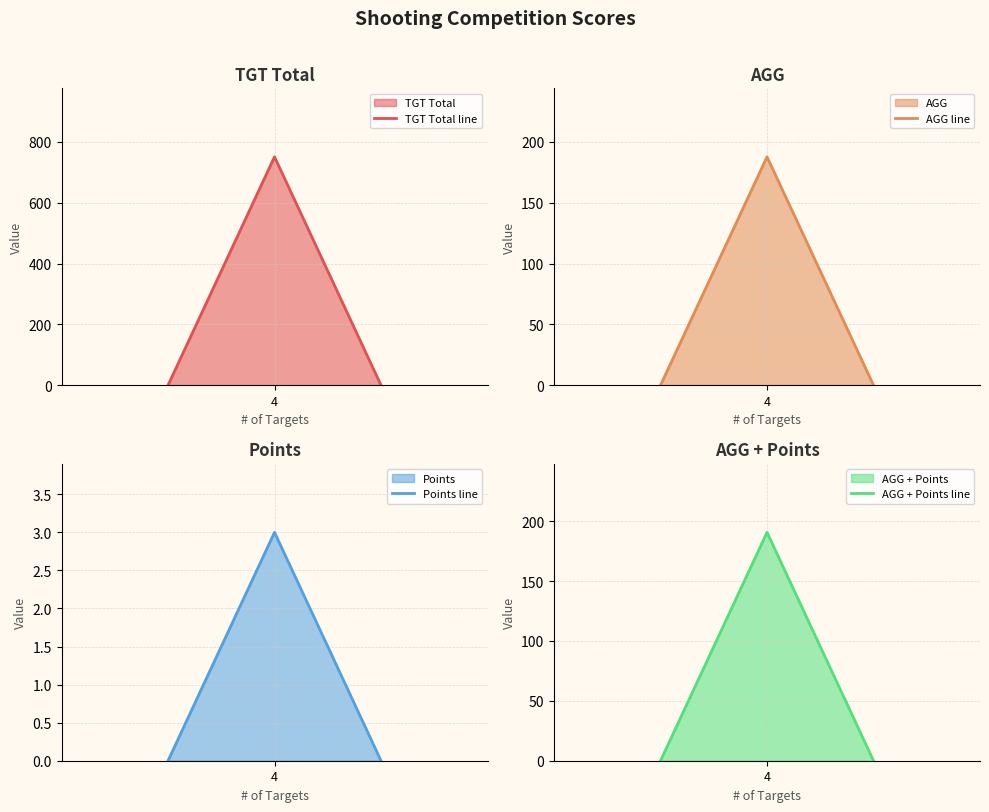

Does the chart have visible grid lines?

Yes